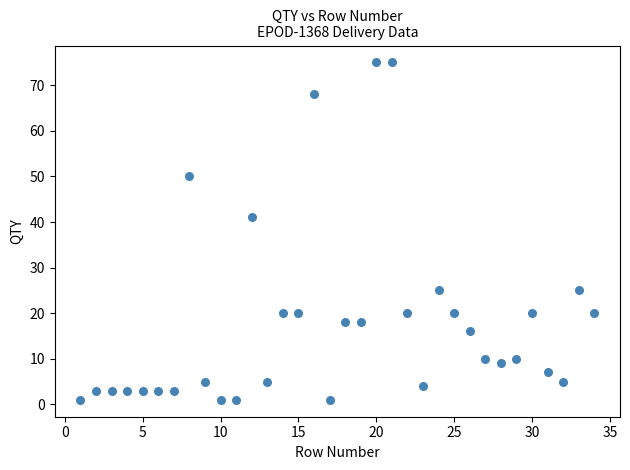

What is the range of Y values (max minus min)?

74